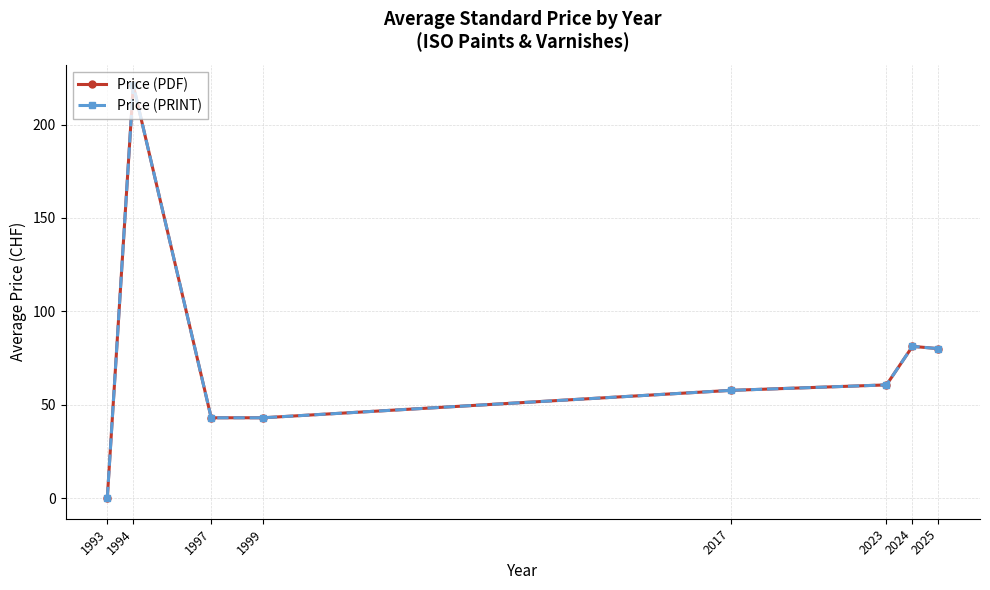

Rank the series by their maximum value, from lowest to highest.

Price (PDF), Price (PRINT)